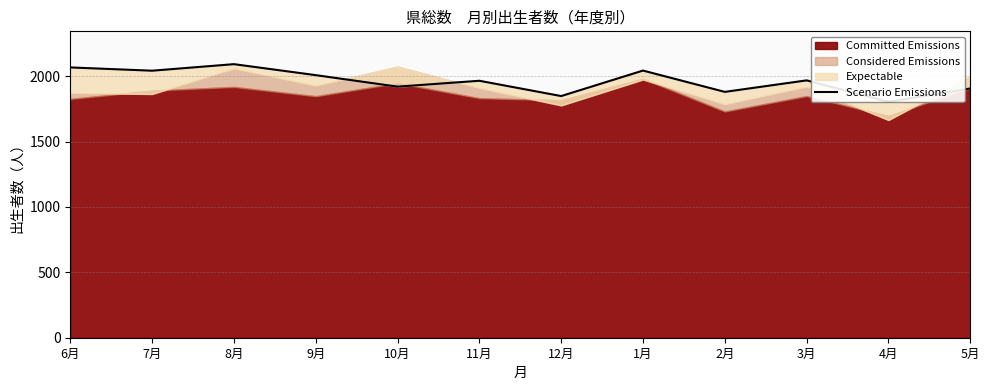

What is the value of the 3rd point from the left?

2092